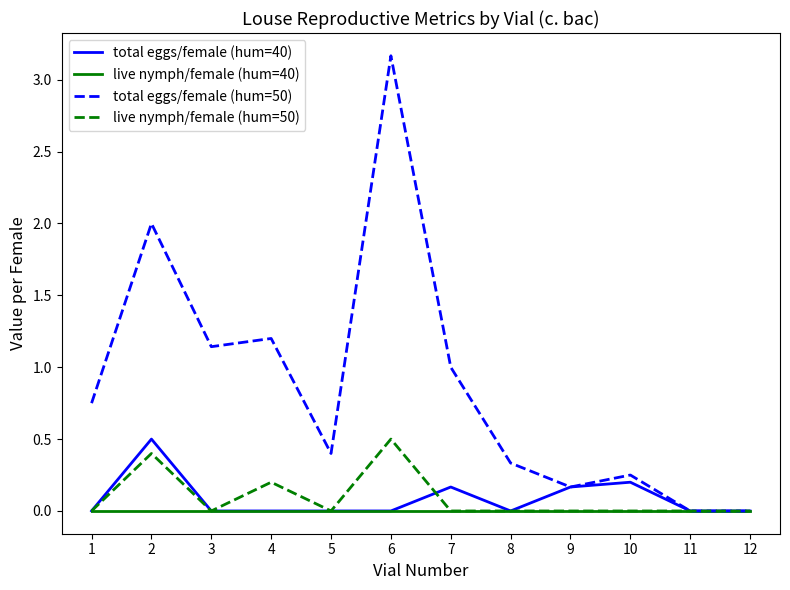

Is it true that total eggs/female (hum=40) equals 0.2 at 8?

False